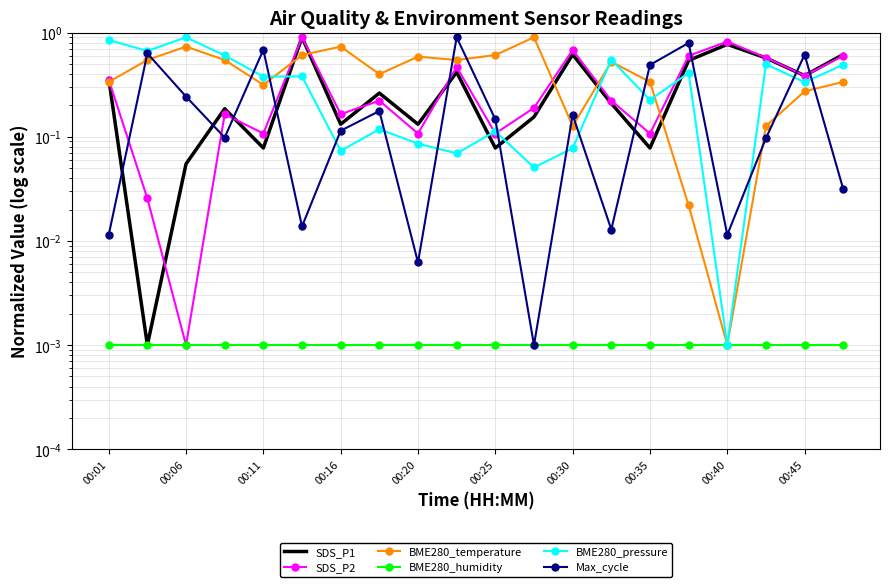

Which has a higher value, 11 or 00:35?

00:35